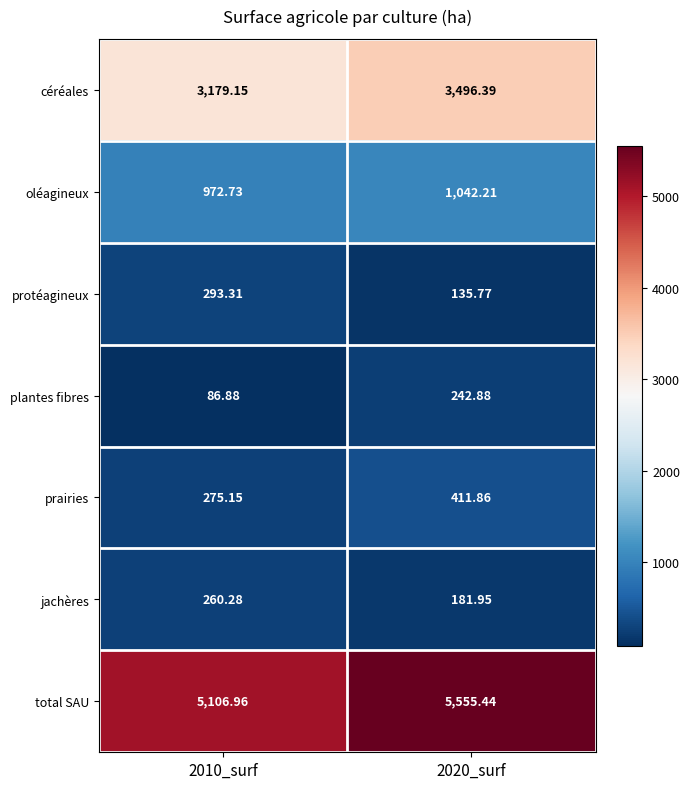

Which series has the largest total across all categories?

total SAU